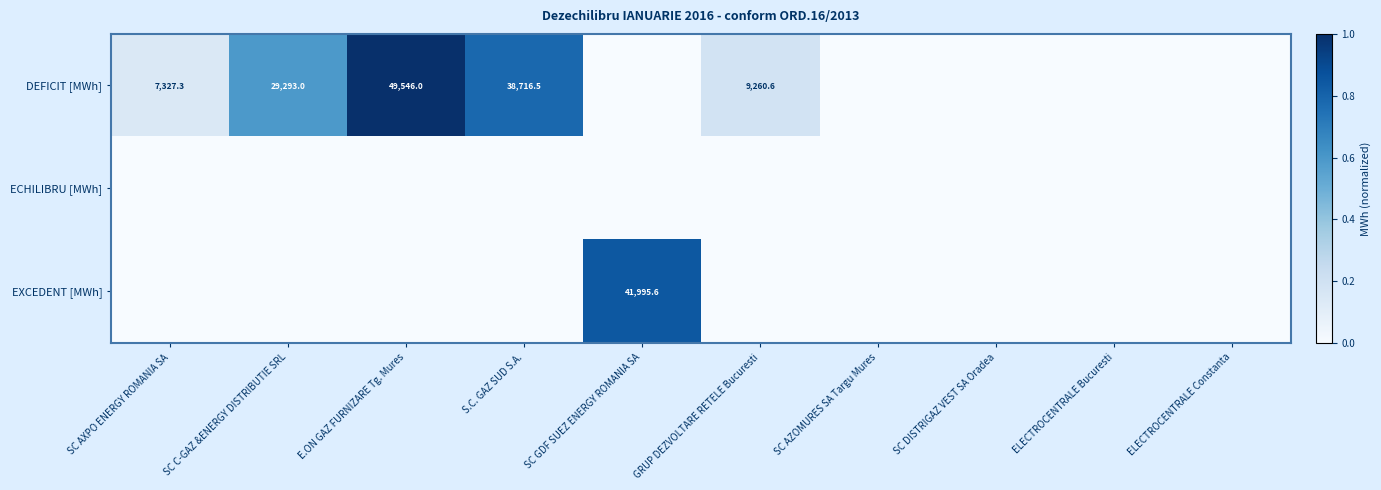

Is it true that EXCEDENT [MWh] equals 41995.6 at SC GDF SUEZ ENERGY ROMANIA SA?

True